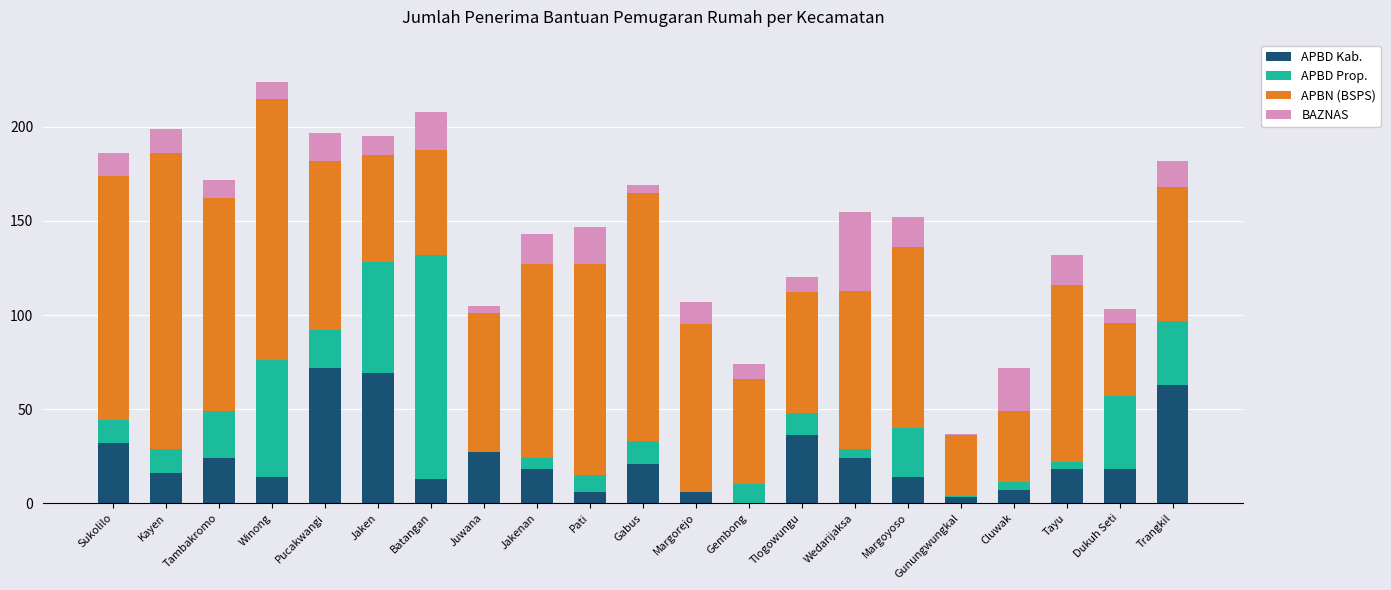

How many series are shown in this chart?

4